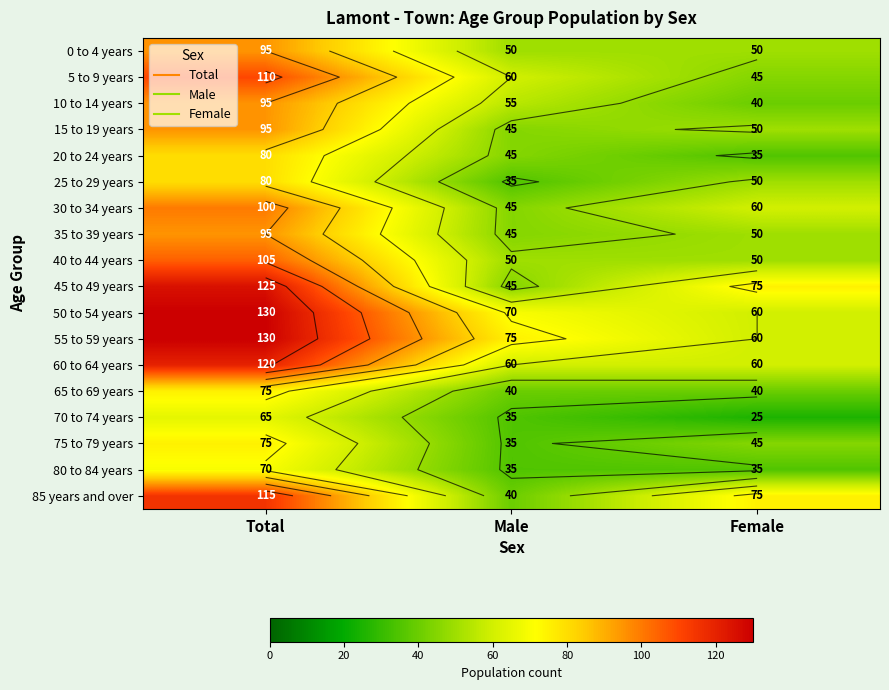

How many categories are shown in the chart?

3